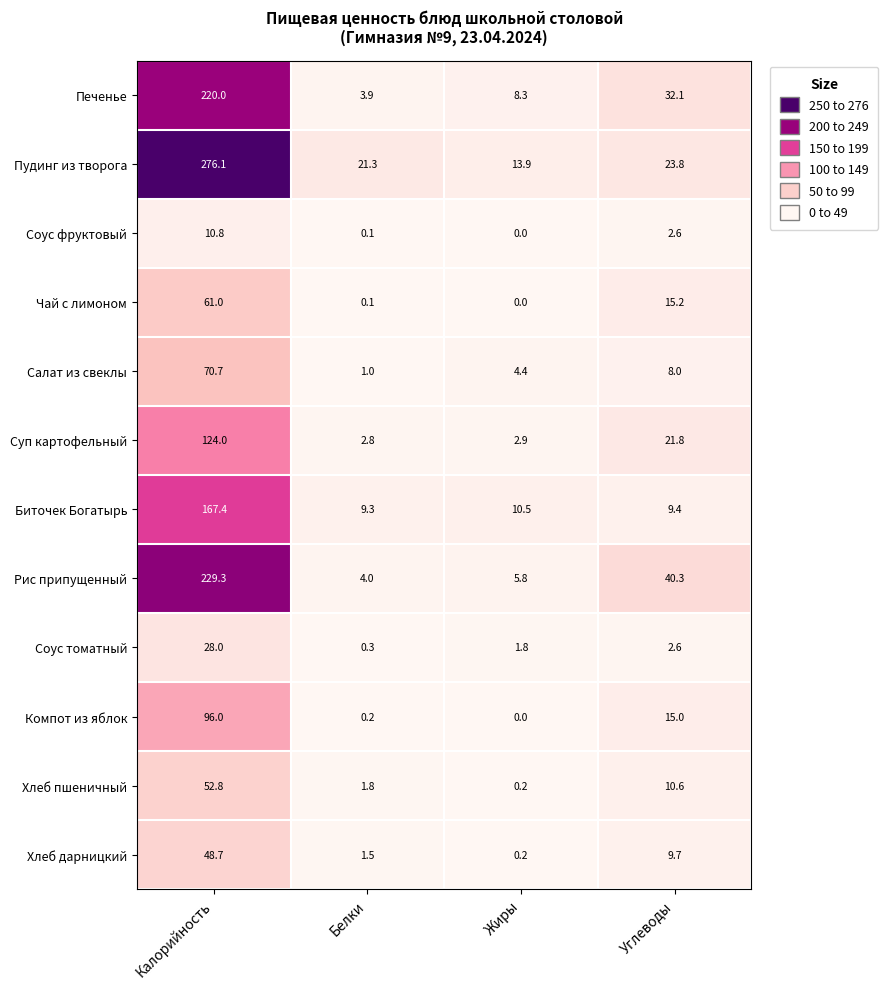

How many categories are shown in the chart?

4